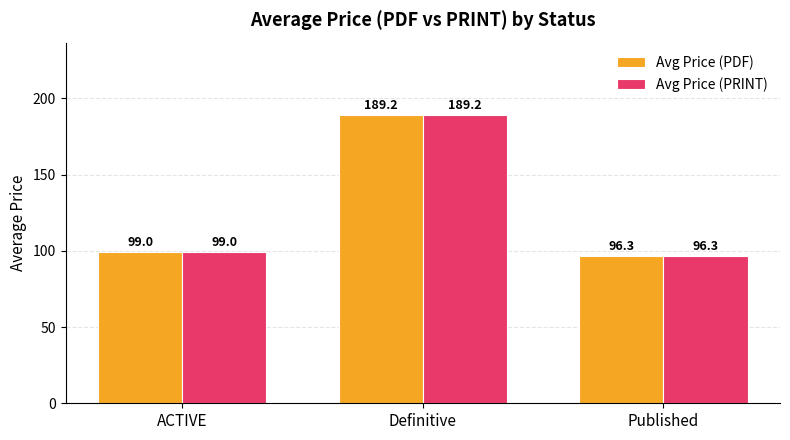

At which label is Avg Price (PRINT) closest to 142?

ACTIVE